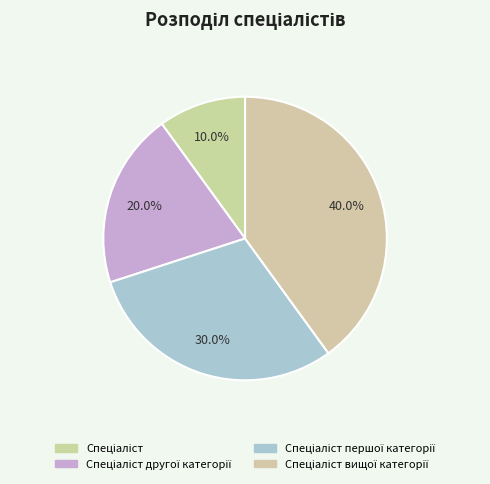

How many slices are in this pie chart?

4